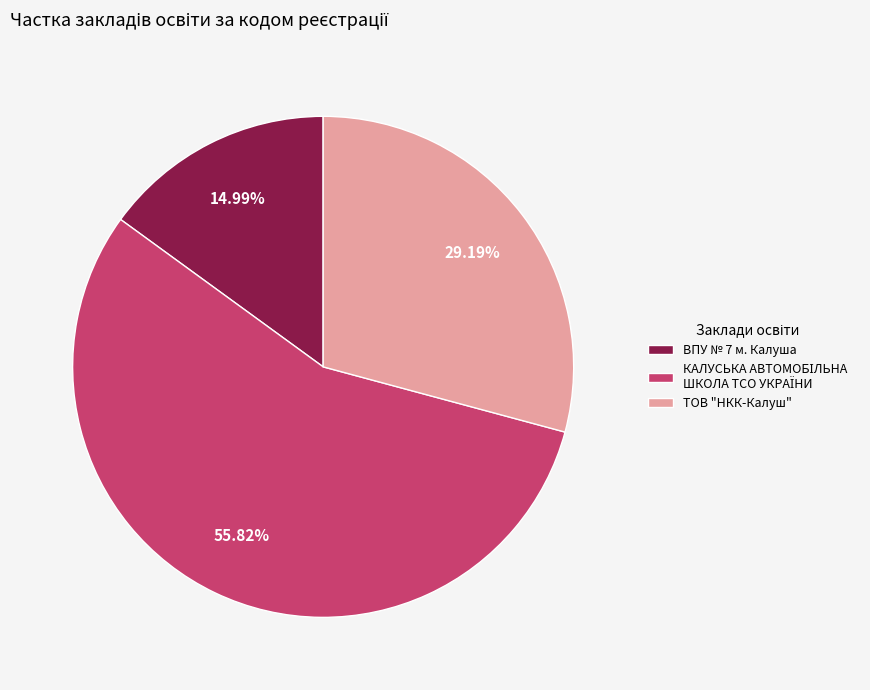

Is there any slice that represents more than half of the pie?

Yes